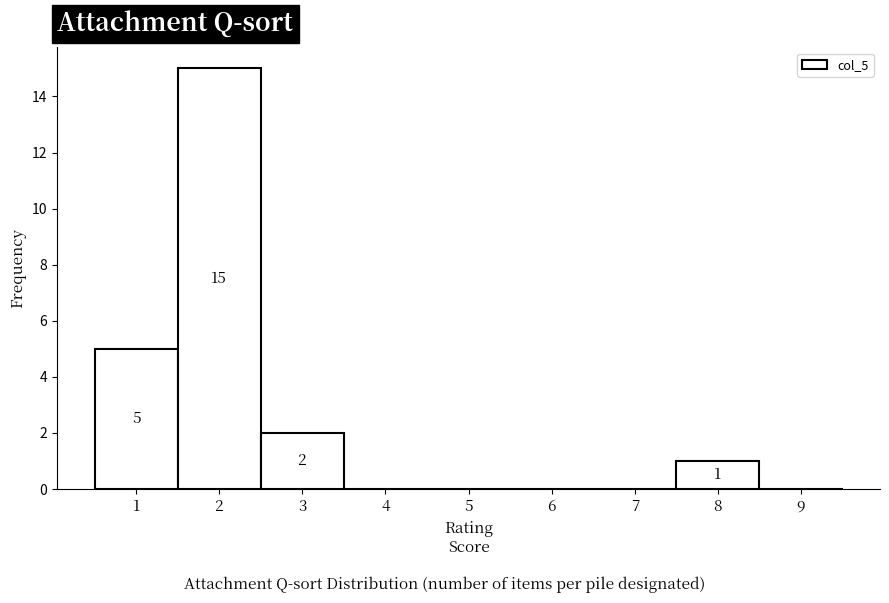

Over which range of the x-axis is the bar tallest?

1.5 to 2.5